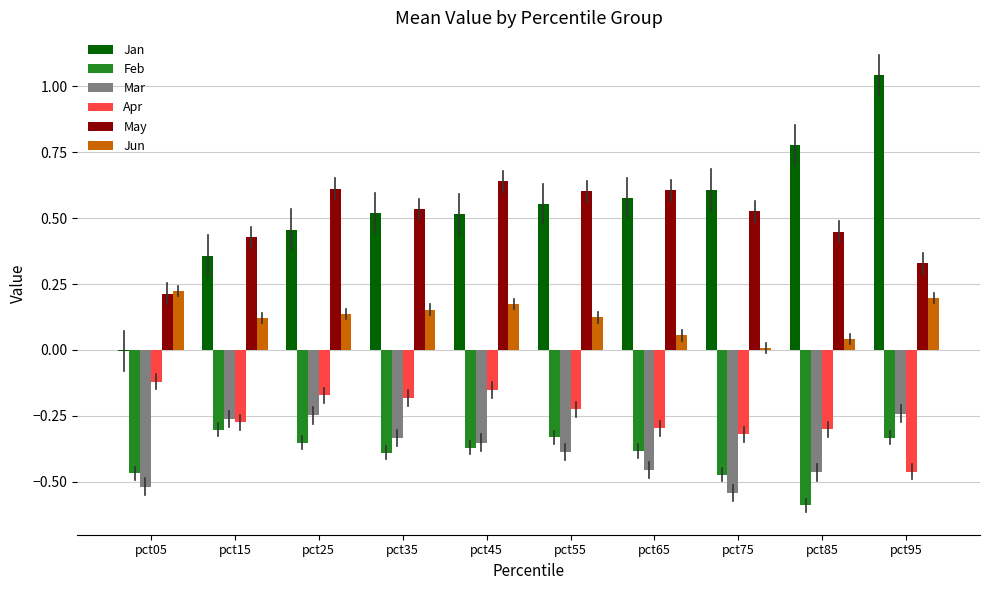

How many series are shown in this chart?

6